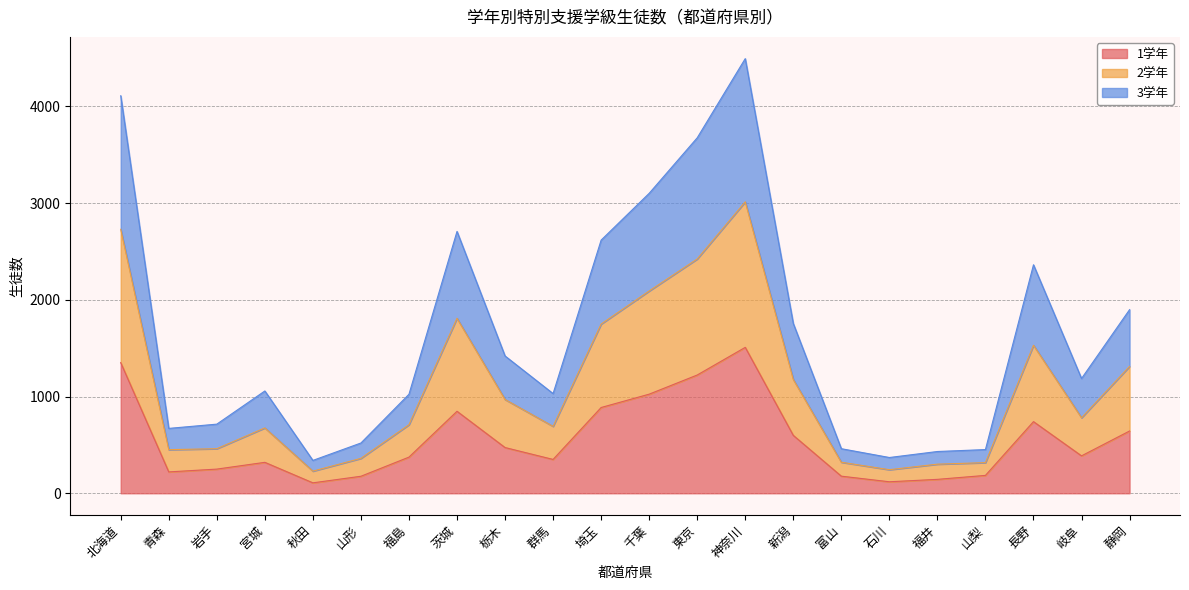

Does the chart have visible grid lines?

Yes